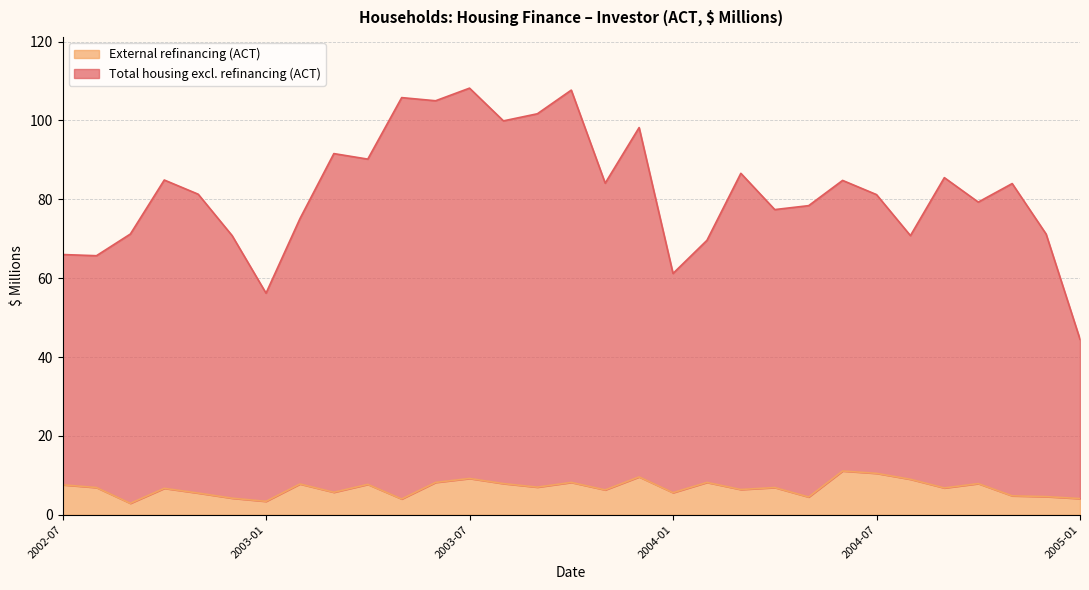

Rank the series by their maximum value, from lowest to highest.

External refinancing (ACT), Total housing excl. refinancing (ACT)